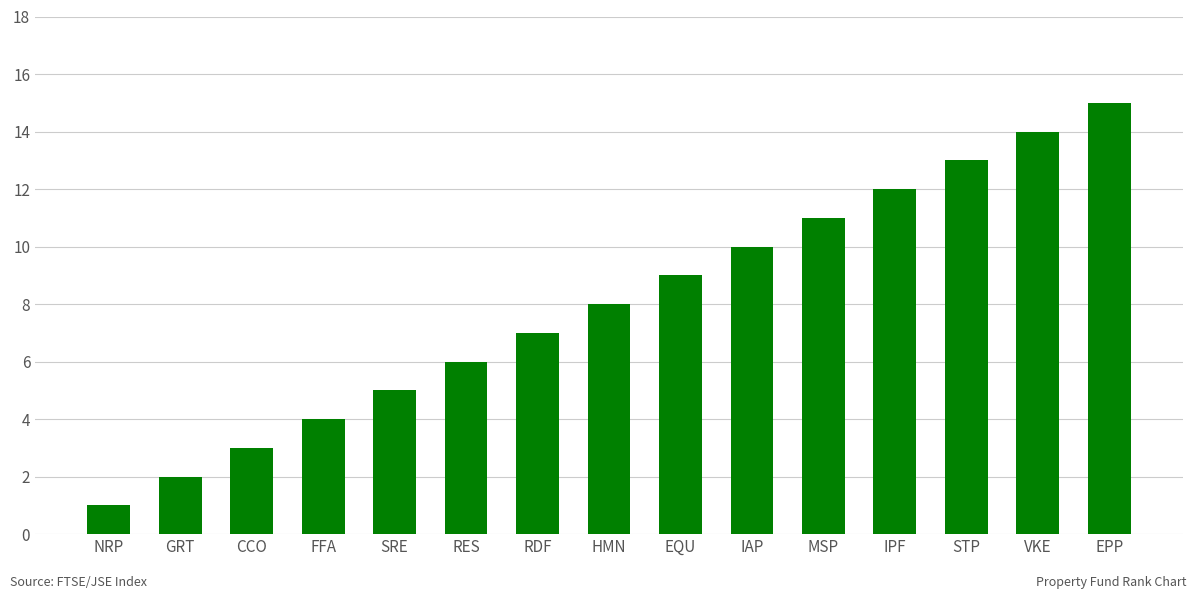

List the labels in order of value, largest first.

EPP, VKE, STP, IPF, MSP, IAP, EQU, HMN, RDF, RES, SRE, FFA, CCO, GRT, NRP